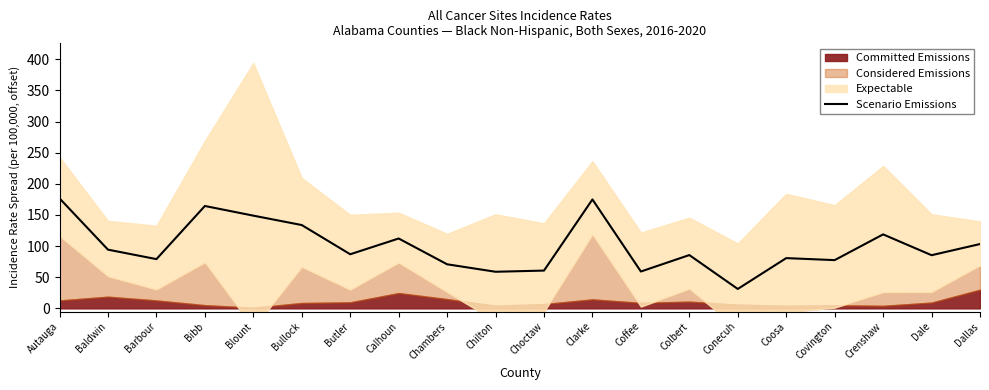

How many points are lower than both their immediate neighbors (excluding endpoints)?

7